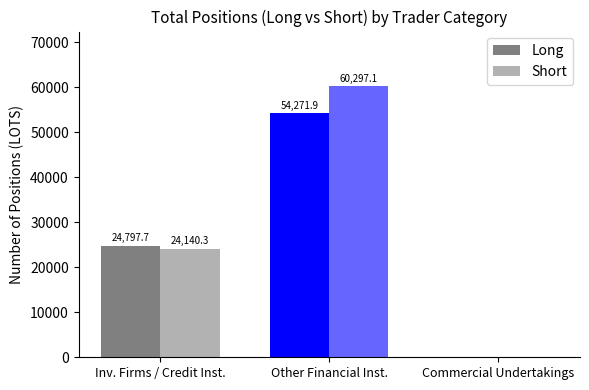

What is the sum of the Short values at Commercial Undertakings and Inv. Firms / Credit Inst.?

24140.3